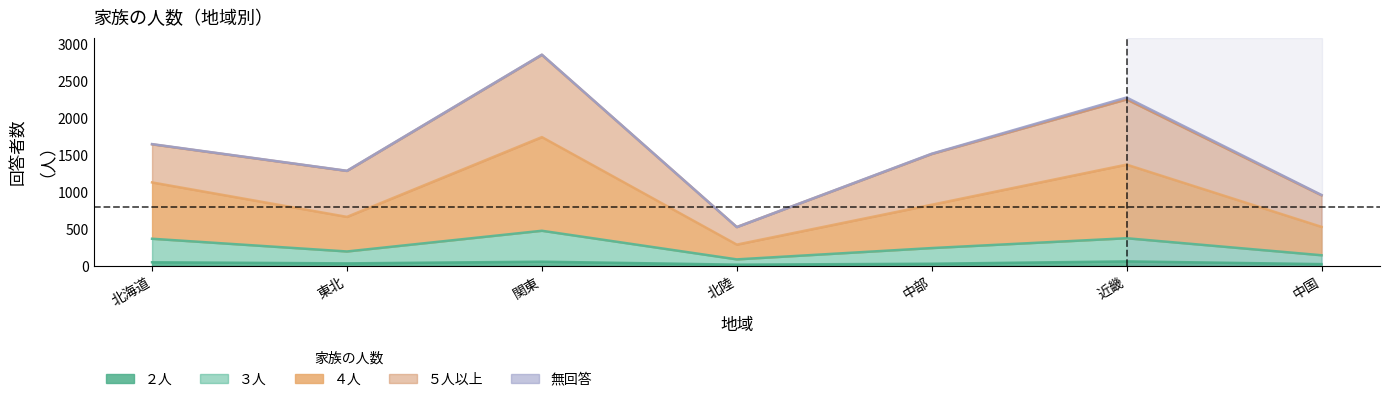

What is the difference between the ２人 values at 北陸 and 東北?

17